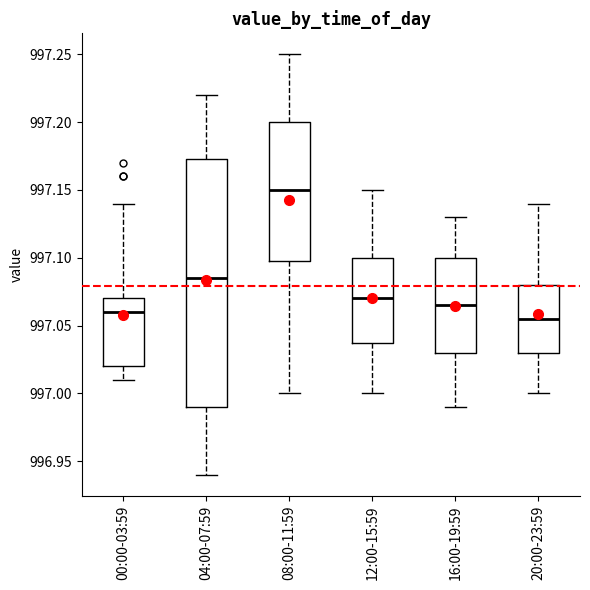

Which box is the tallest, from its lower edge to its upper edge?

04:00-07:59